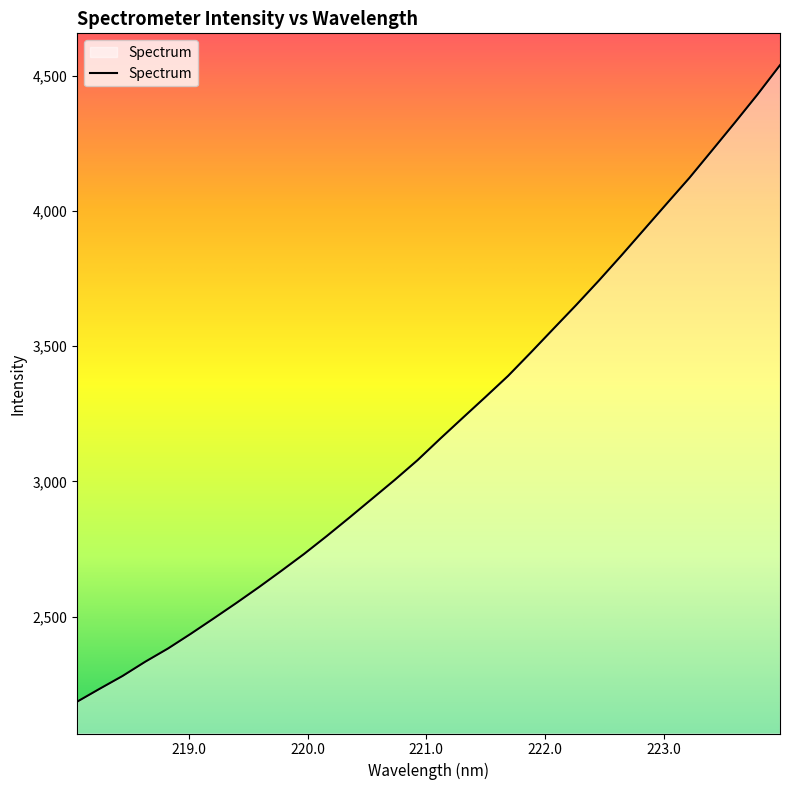

True or false: there are more than 1 points higher than both neighbors.

False